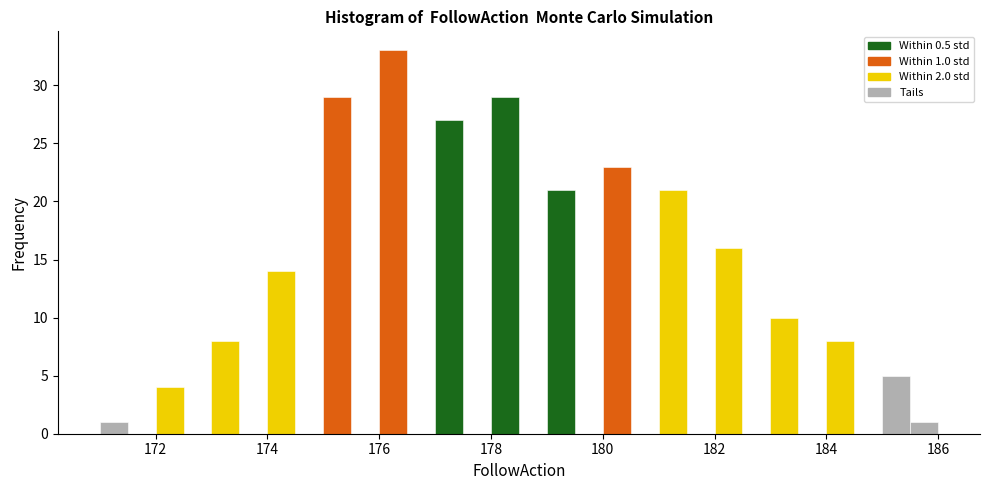

Read against the x-axis, roughly where is the centre of the tallest bar?

176.2